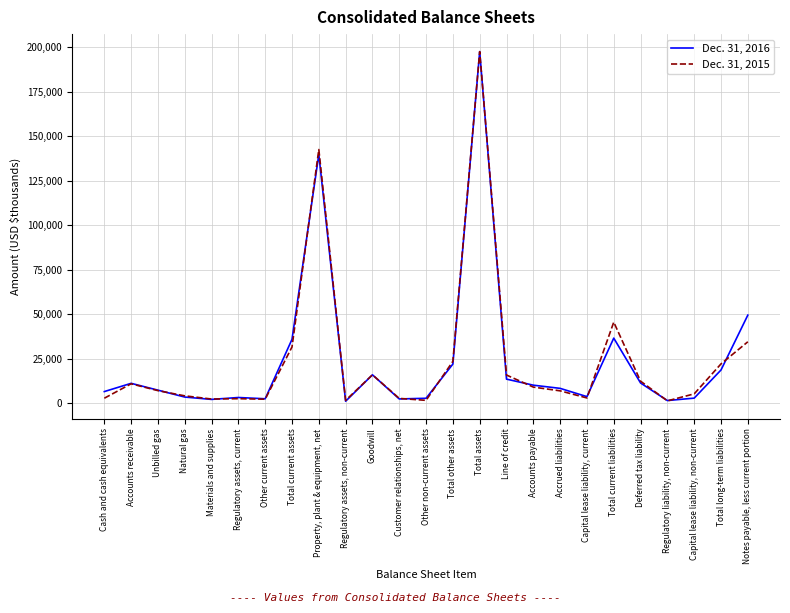

Where is the first local maximum for Dec. 31, 2016?

Accounts receivable